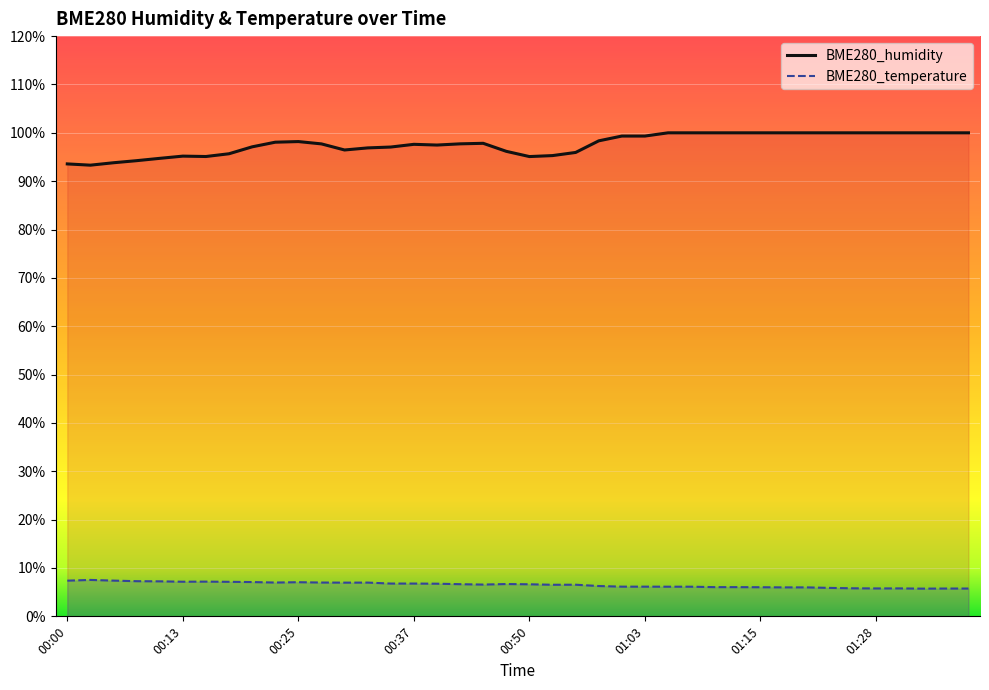

Which series changed the most between 00:30 and 01:23?

BME280_humidity